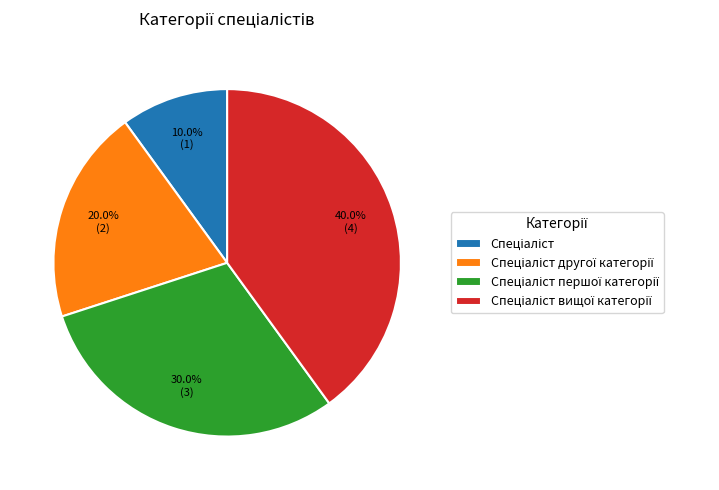

Is there any slice that represents more than half of the pie?

No